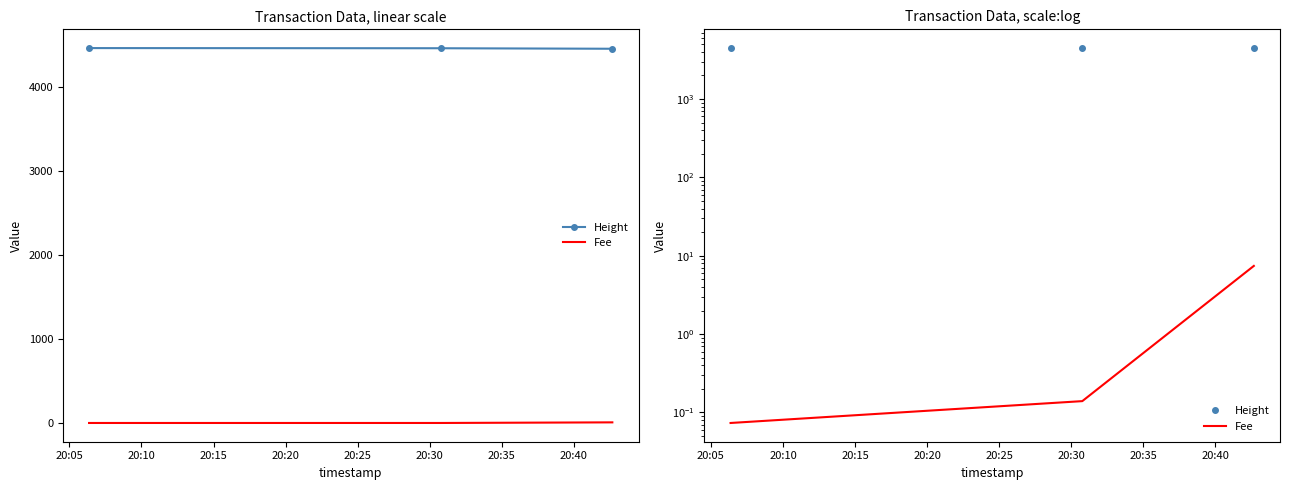

Which series has the widest spread of values?

Height